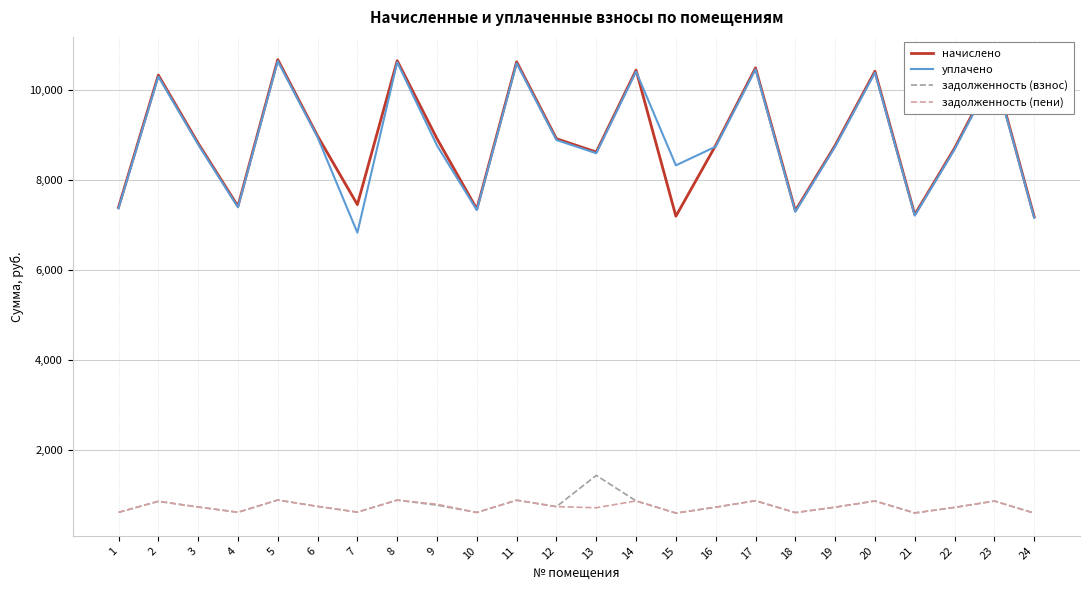

What is the difference between the second highest and minimum values in the задолженность (взнос) series?

291.4